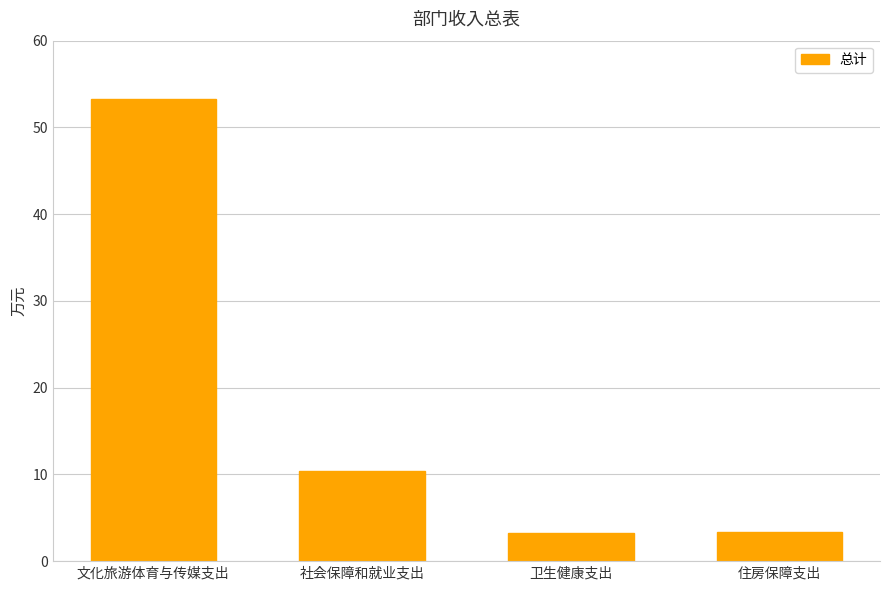

What is the label of the 2nd bar from the right?

卫生健康支出